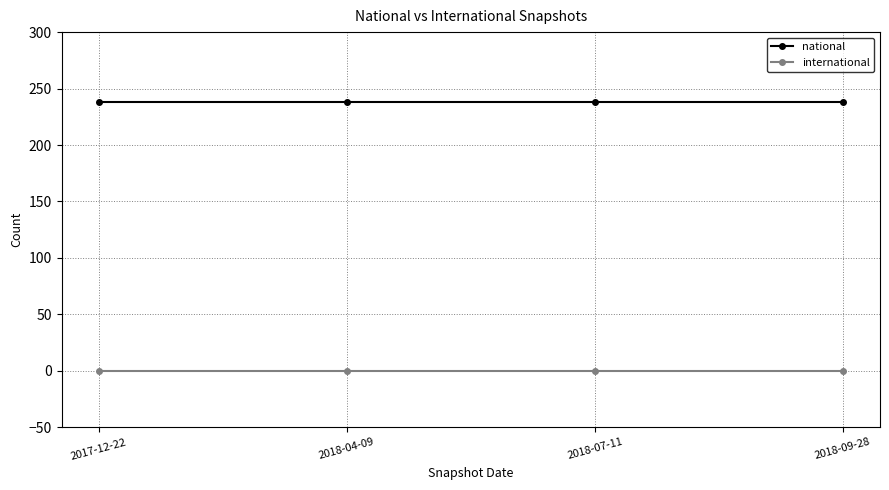

What is the spread (max minus min) of values at 2018-04-09?

238